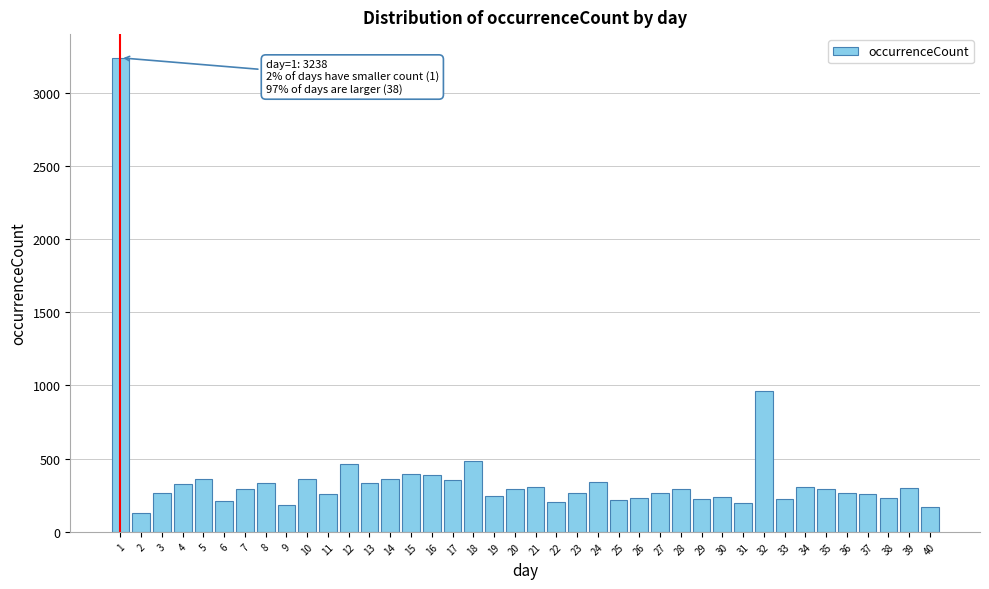

The value at 12 is 714. True or false?

False